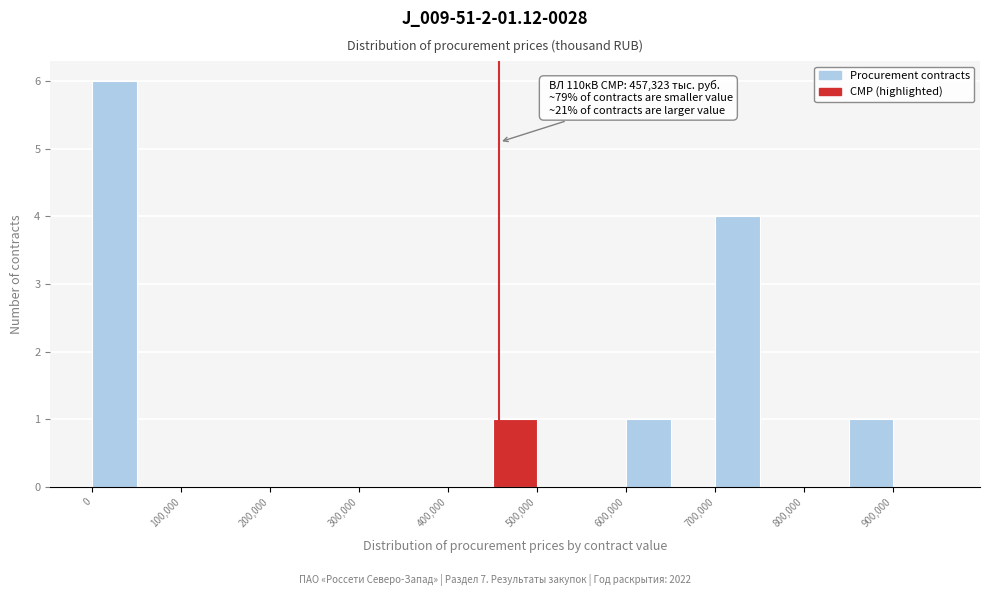

Over which range of the x-axis is the bar tallest?

0 to 50000